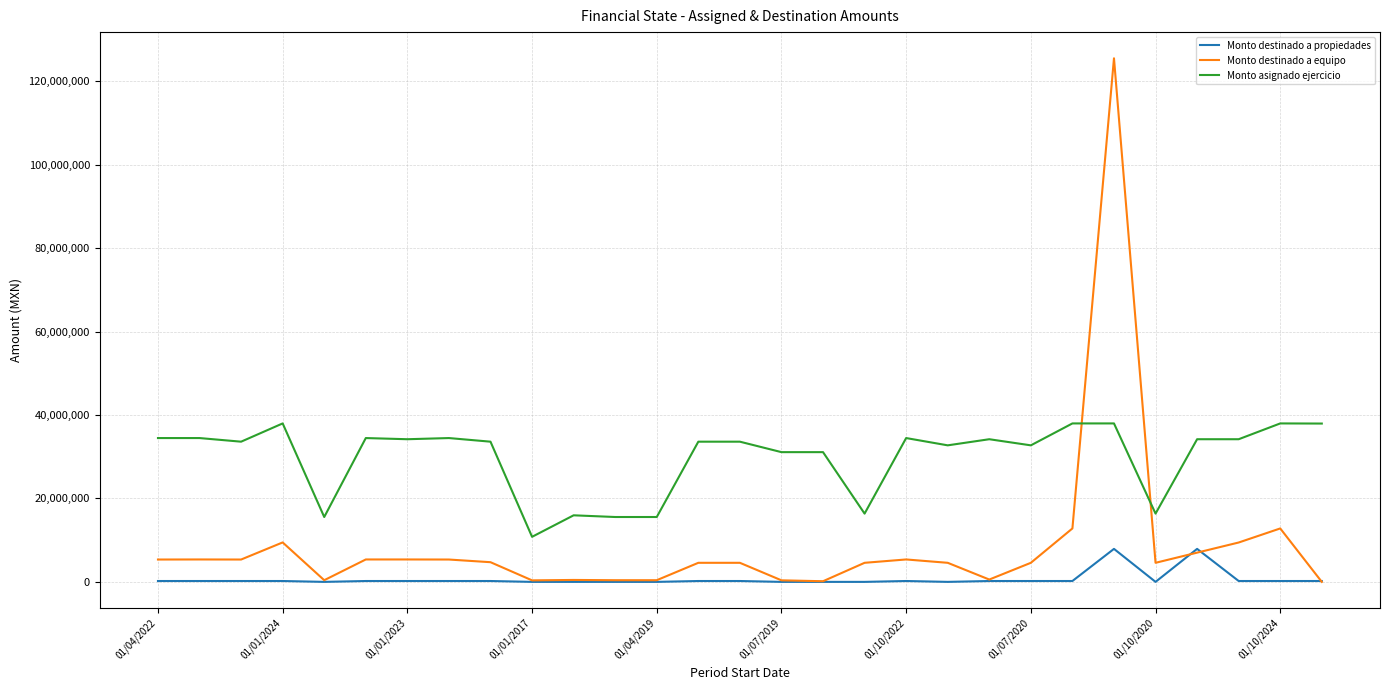

Which series has the largest total across all categories?

Monto asignado ejercicio